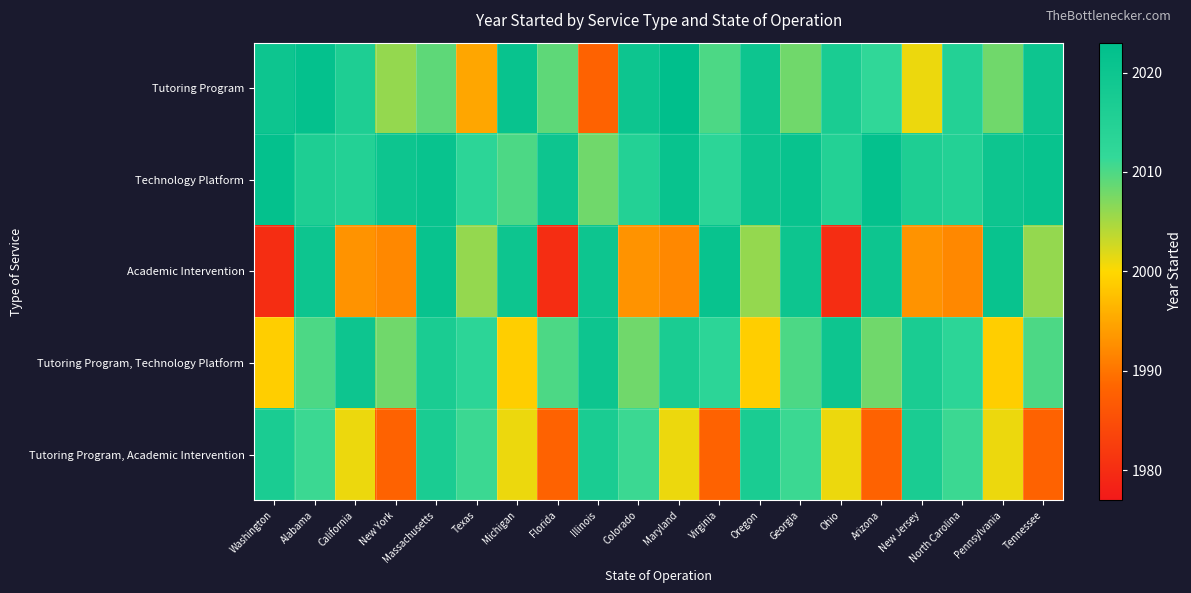

Which category has the lowest value across all series?

Washington